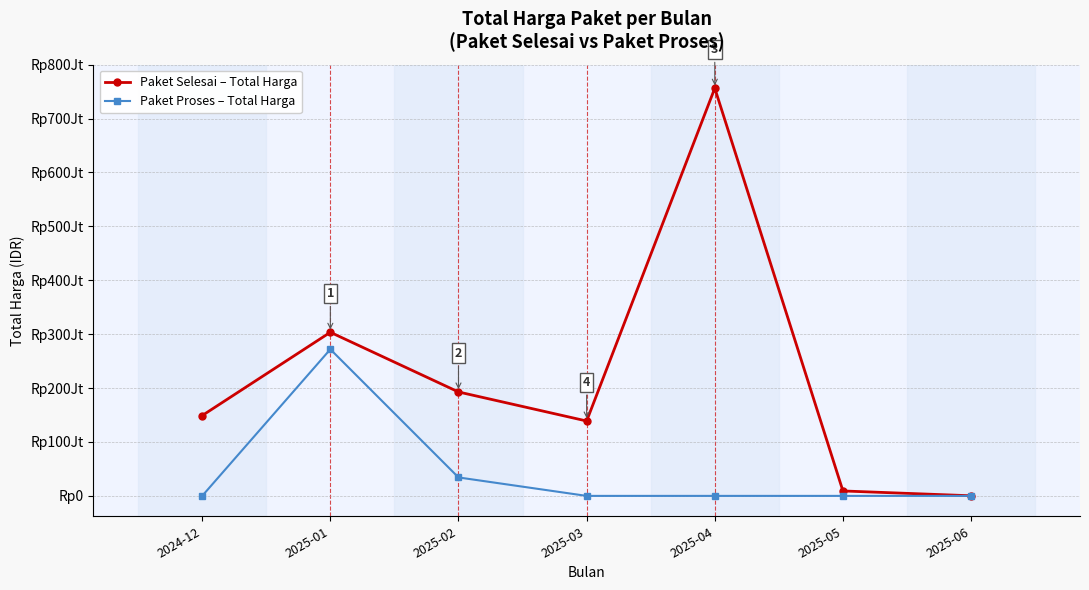

Is this an area chart (filled region under the line)?

No